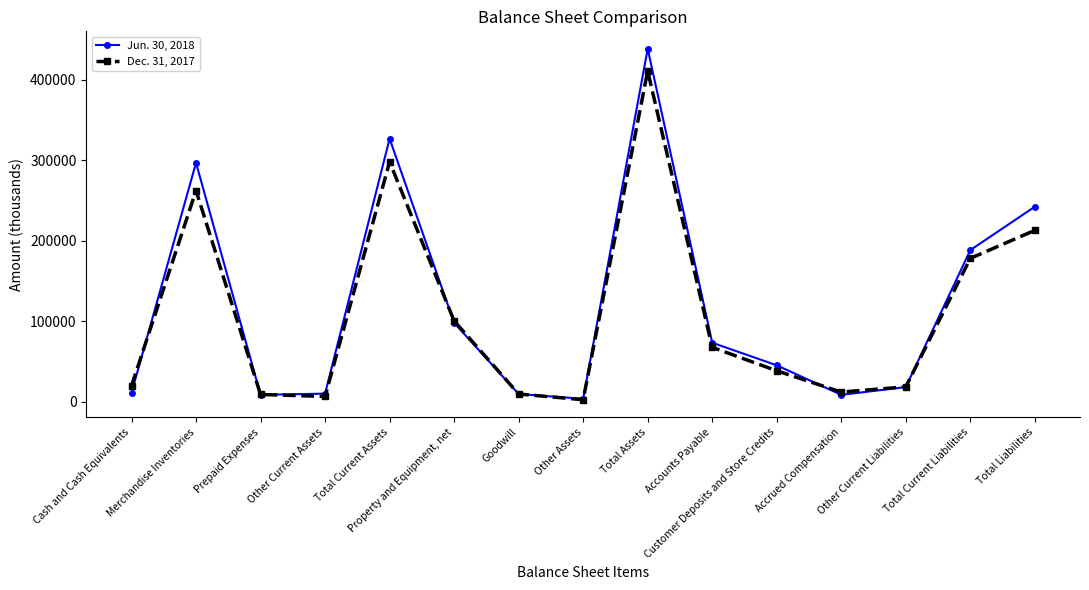

At which category does Jun. 30, 2018 reach its first local peak?

Merchandise Inventories